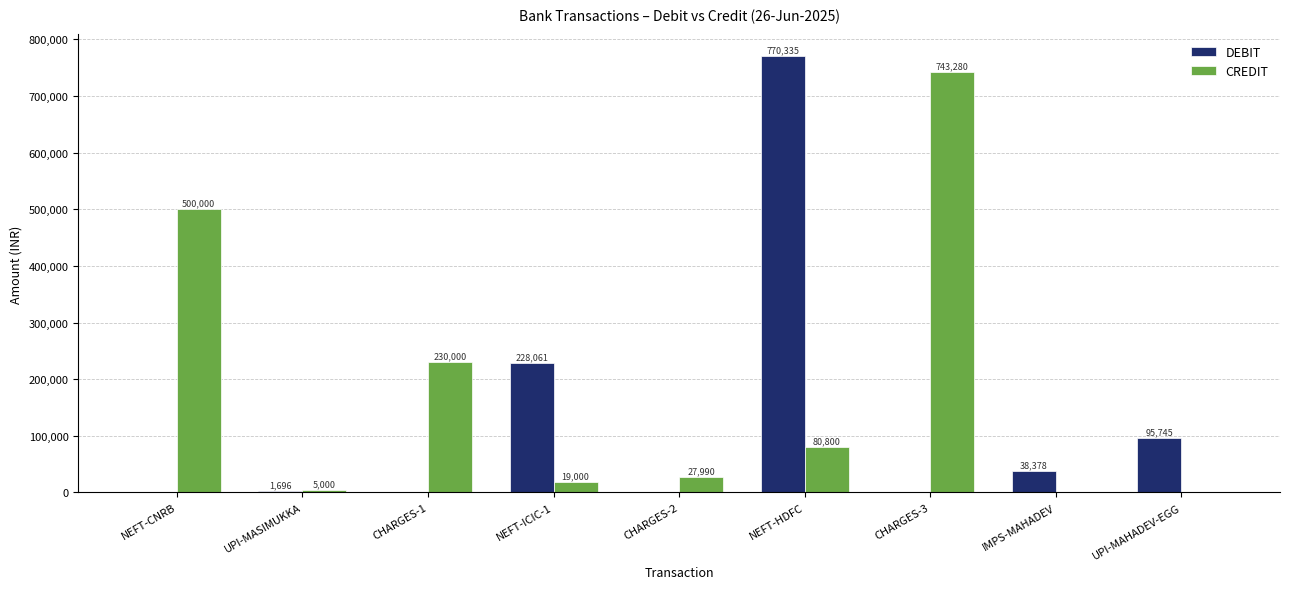

At which label does DEBIT reach its peak?

NEFT-HDFC